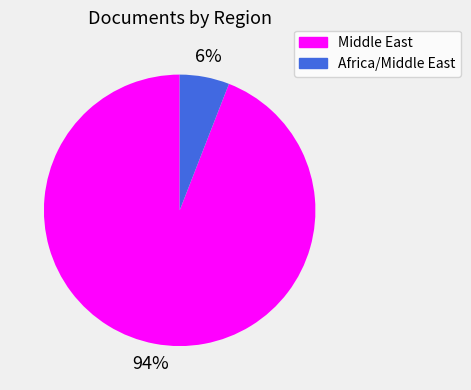

Does any single category account for the majority?

Yes